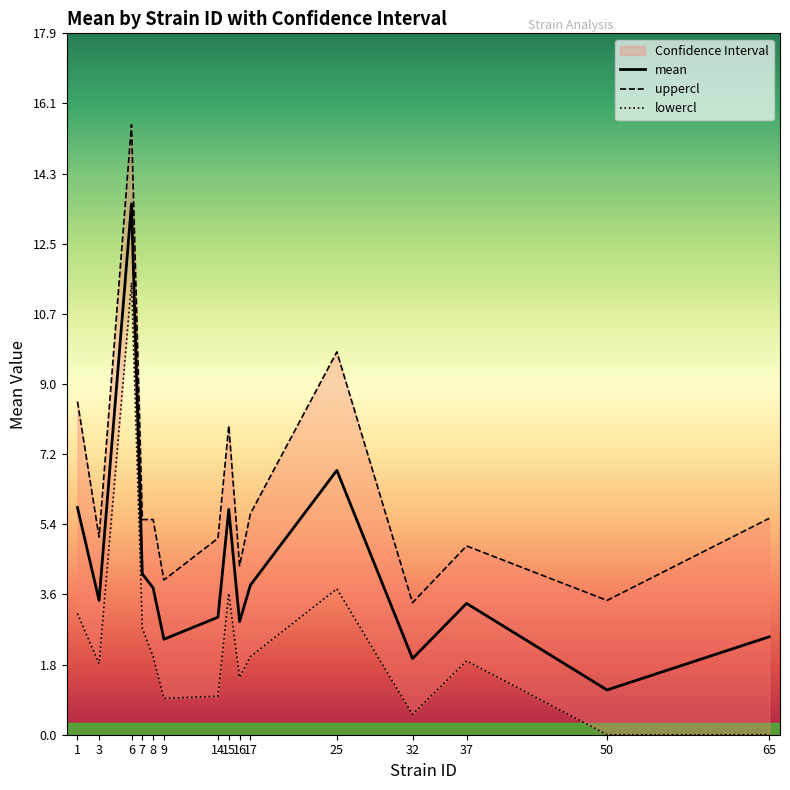

Rank the series at 8 from highest to lowest value.

uppercl, mean, lowercl